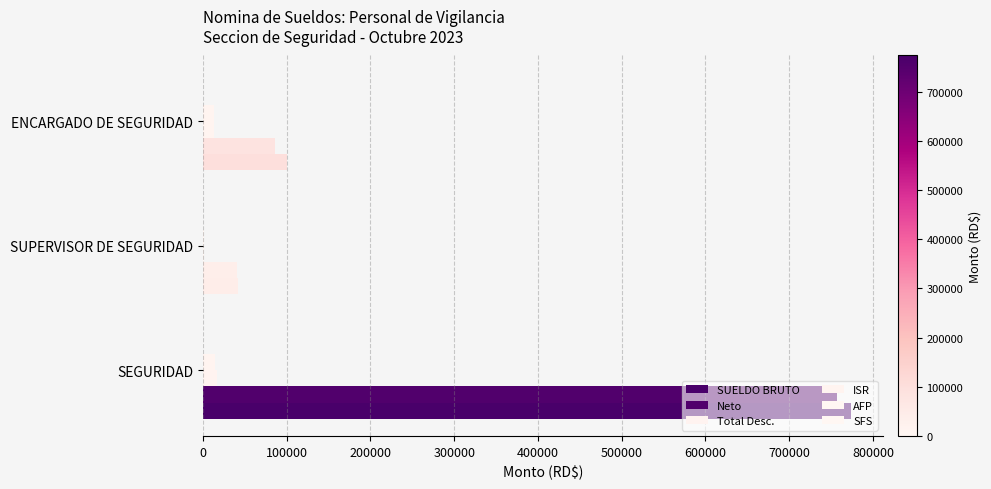

What is the maximum value for Neto?

756955.0